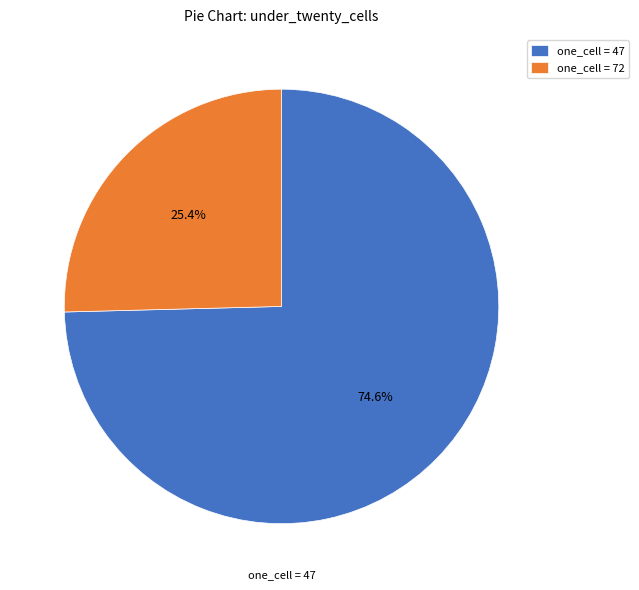

Rank the categories by value from lowest to highest.

one_cell = 72, one_cell = 47